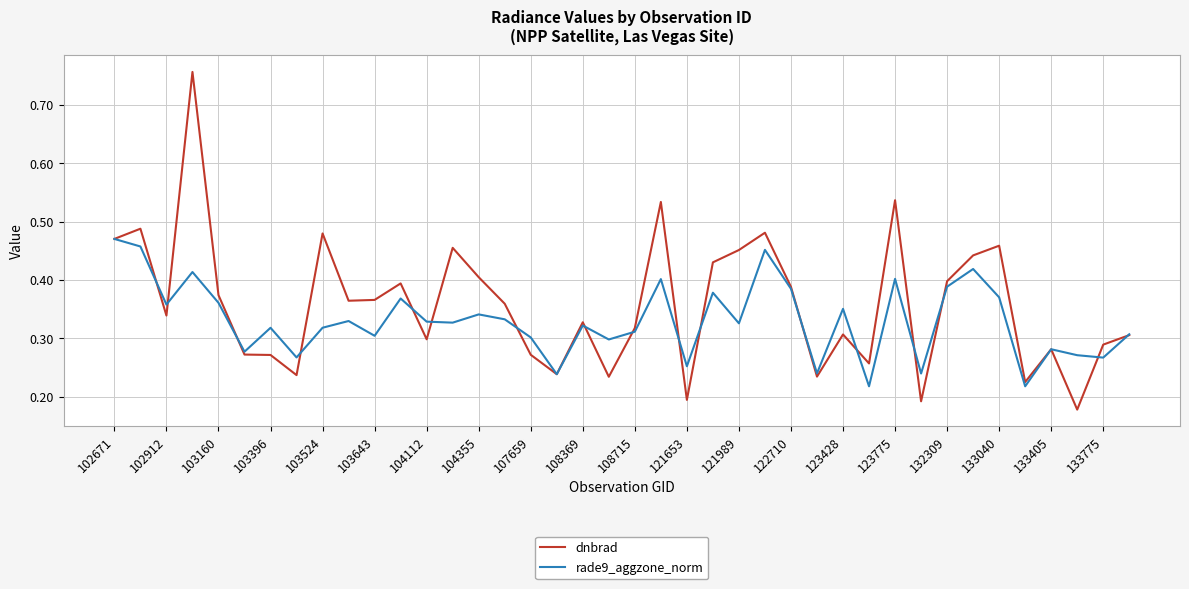

What is the difference between the maximum and minimum values in the dnbrad series?

0.6